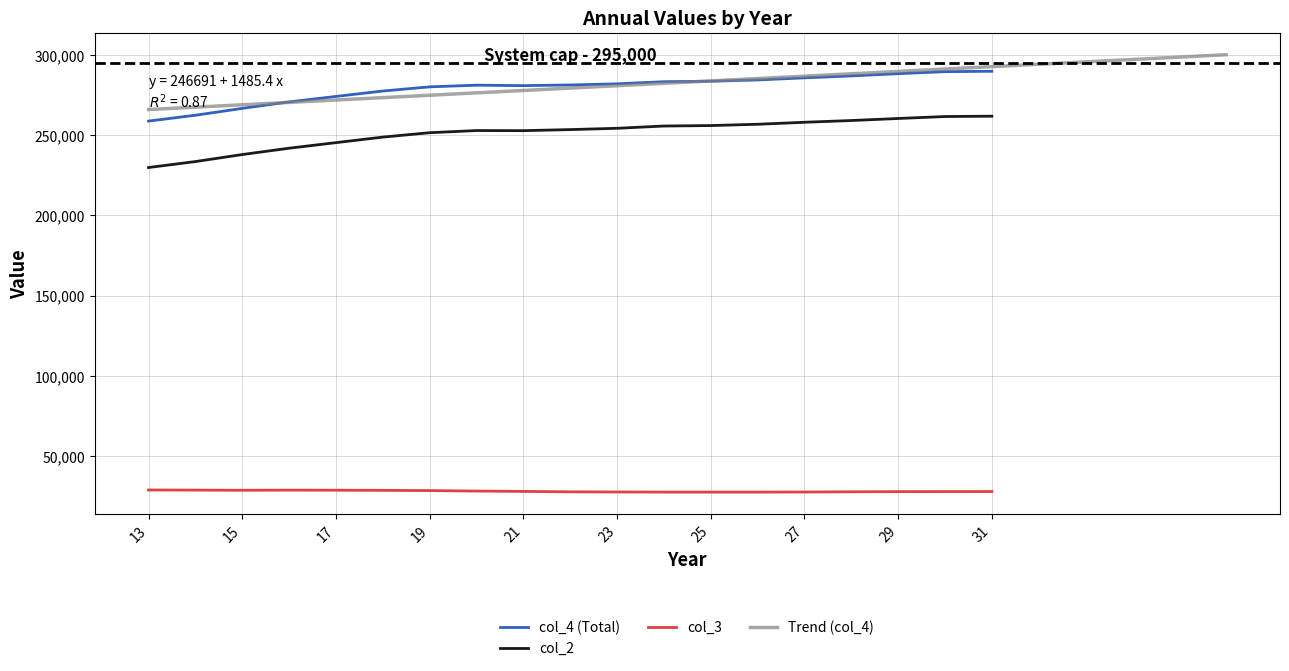

At which category is the sum across all series the highest?

31